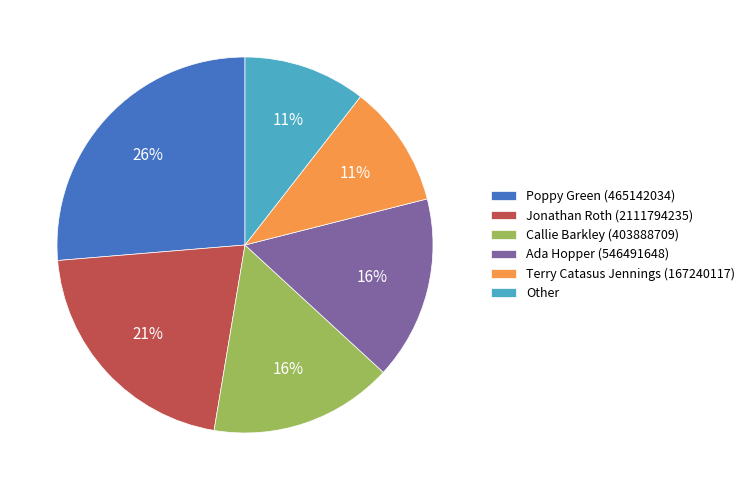

Is it true that Jonathan Roth (2111794235) is 21% of the pie?

True